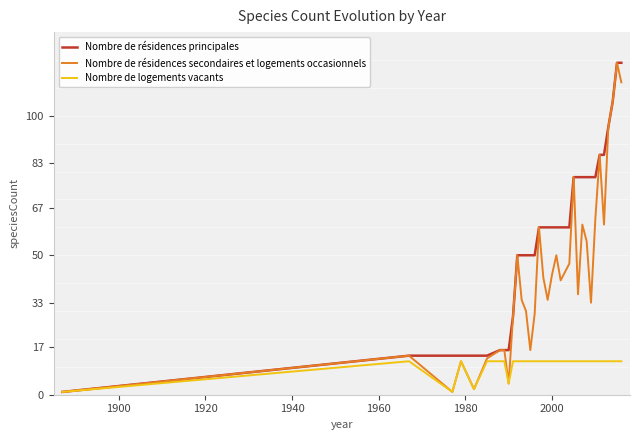

What is the maximum value shown in the chart?

119